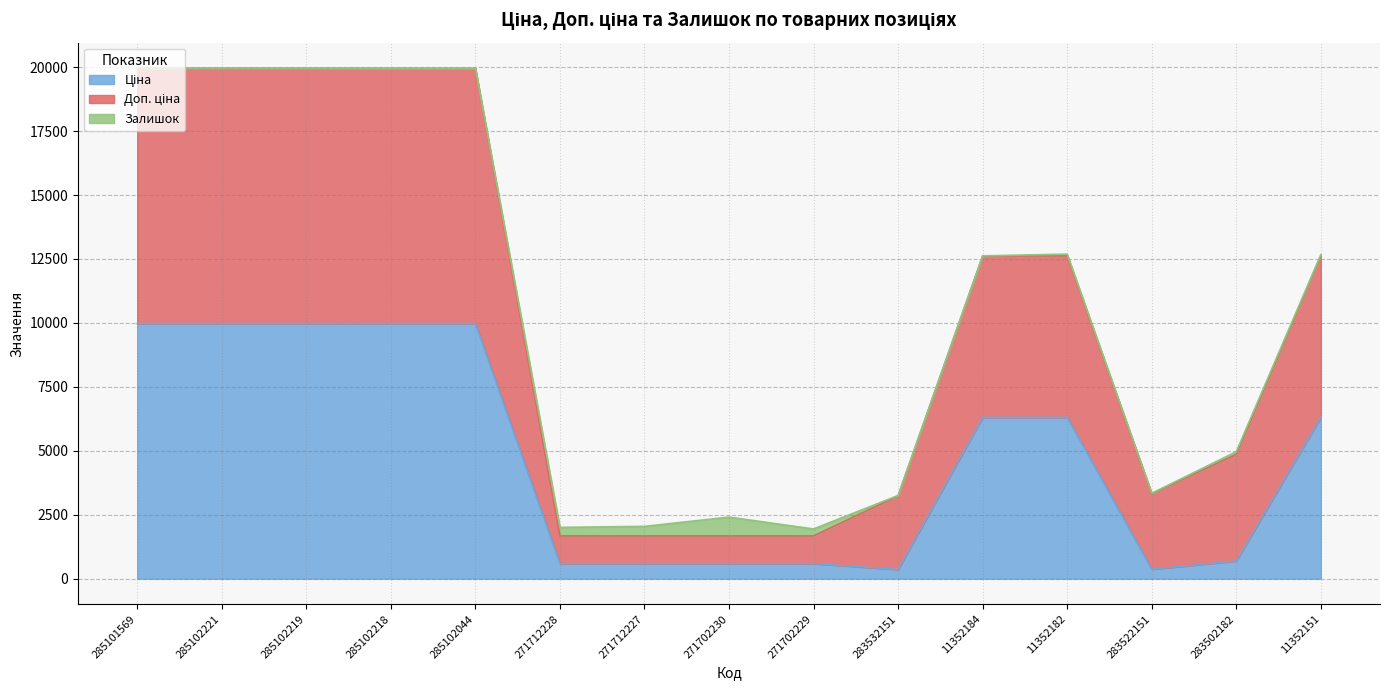

Which label corresponds to the largest value in the chart?

285101569